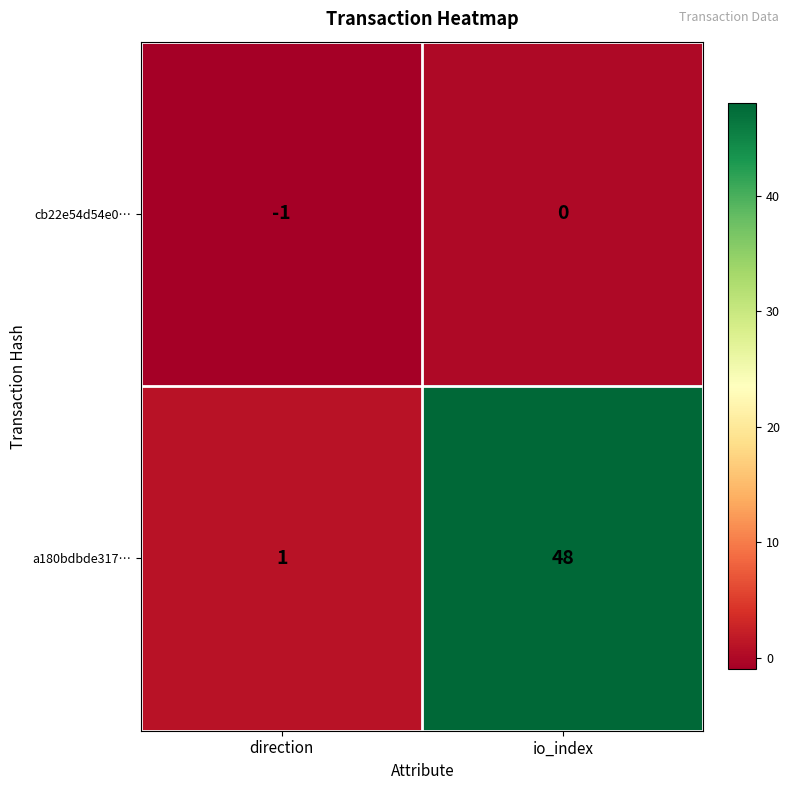

What is the minimum value shown in the chart?

-1